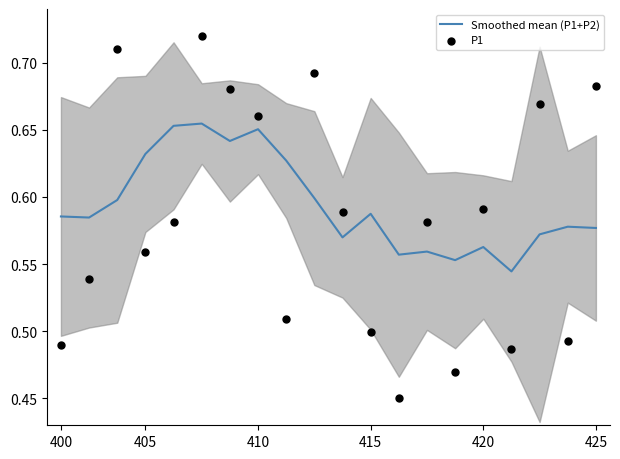

Is the value of Smoothed mean (P1+P2) at 9 greater than the value of P1 at 17?

No